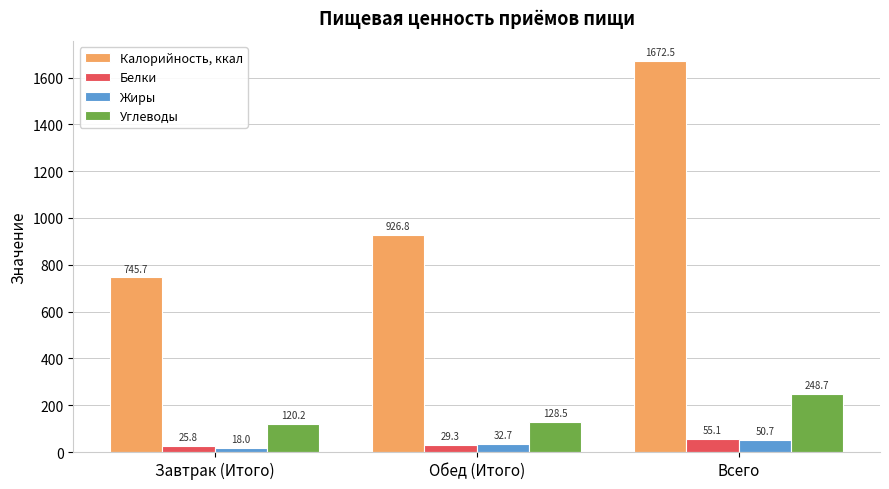

Read the Белки value at Обед (Итого).

29.3